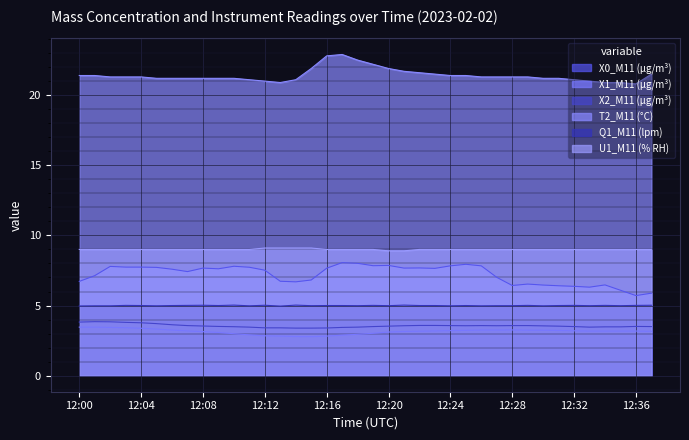

Rank the series at 12:20 from highest to lowest value.

T2_M11 (°C), U1_M11 (% RH), X0_M11 (μg/m³), Q1_M11 (lpm), X2_M11 (μg/m³), X1_M11 (μg/m³)